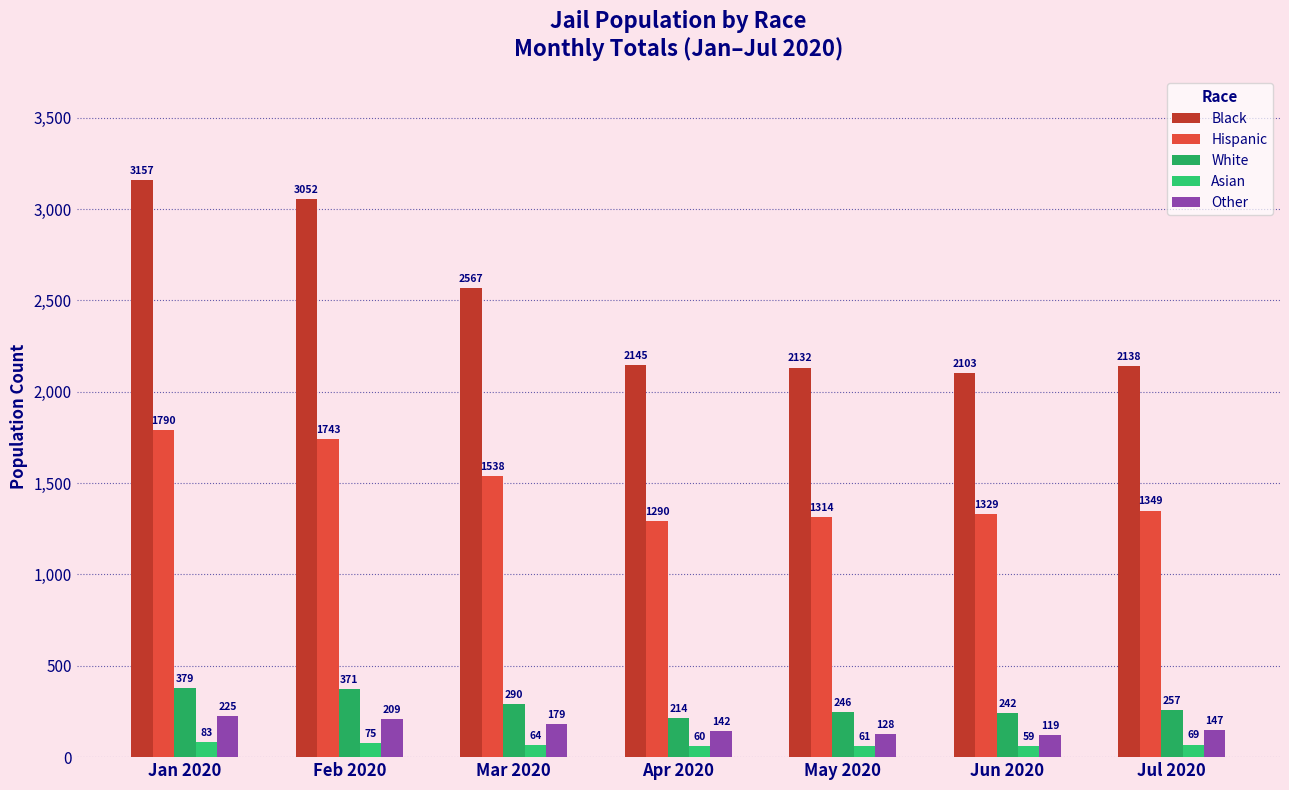

Read the Hispanic value at Jun 2020.

1329